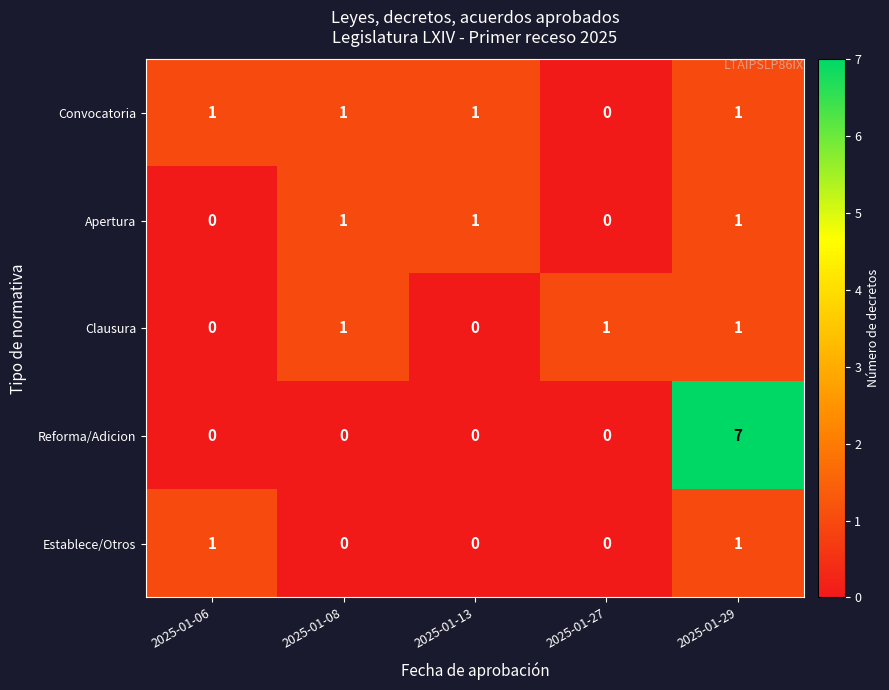

Where is Convocatoria nearest to the value 0?

2025-01-27